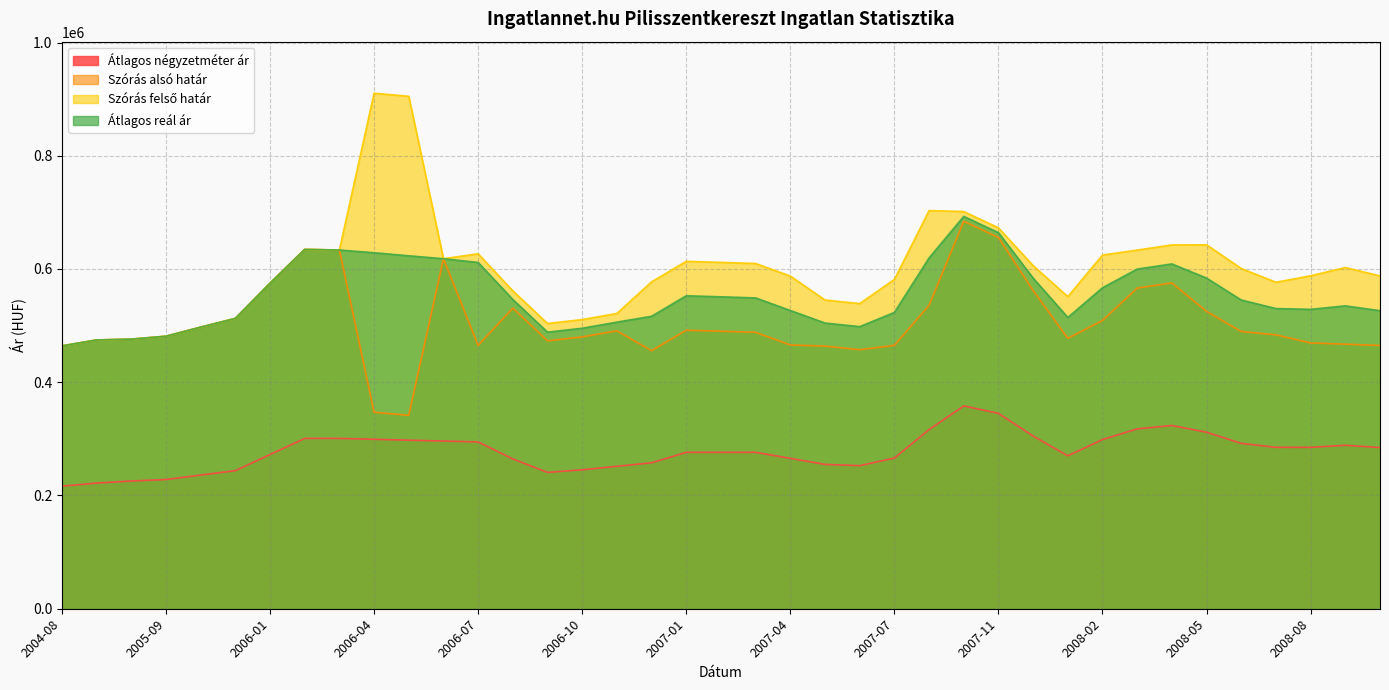

Reading left to right, list all the values displayed in this chart.

Átlagos négyzetméter ár: 216454	221940	225597	228210	236047	243884	272341	300797	300797	299250	297703	296155	294608	264604	240774	245400	251574	257747	276268	276268	276268	265595	254921	252700	266131	316394	358205	345082	305046	270139	298832	317606	323625	311773	292092	285056	284992	288674	284673
Szórás alsó határ: 464245	474670	476121	481301	497312	512756	574974	634610	633509	347020	341614	618160	465060	530794	473147	480050	490831	455706	491910	490095	488113	465873	463818	457474	465060	535909	684314	655545	561962	477536	509087	566320	575415	525113	489613	483707	469419	467218	464962
Szórás felső határ: 464245	474670	476121	481301	497312	512756	574974	634610	633509	910430	905024	618160	626885	561428	503781	510684	521465	577322	613526	611711	609729	587489	545234	538890	581544	703147	701506	672737	605922	551194	624645	633394	642489	642761	600839	576569	588029	602584	587764
Átlagos reál ár: 464245	474670	476121	481301	497312	512756	574974	634610	633509	628725	623319	618160	611568	546111	488464	495367	506148	516514	552718	550903	548921	526681	504526	498182	523302	619528	692910	664141	583942	514365	566866	599857	608952	583937	545226	530138	528724	534901	526363